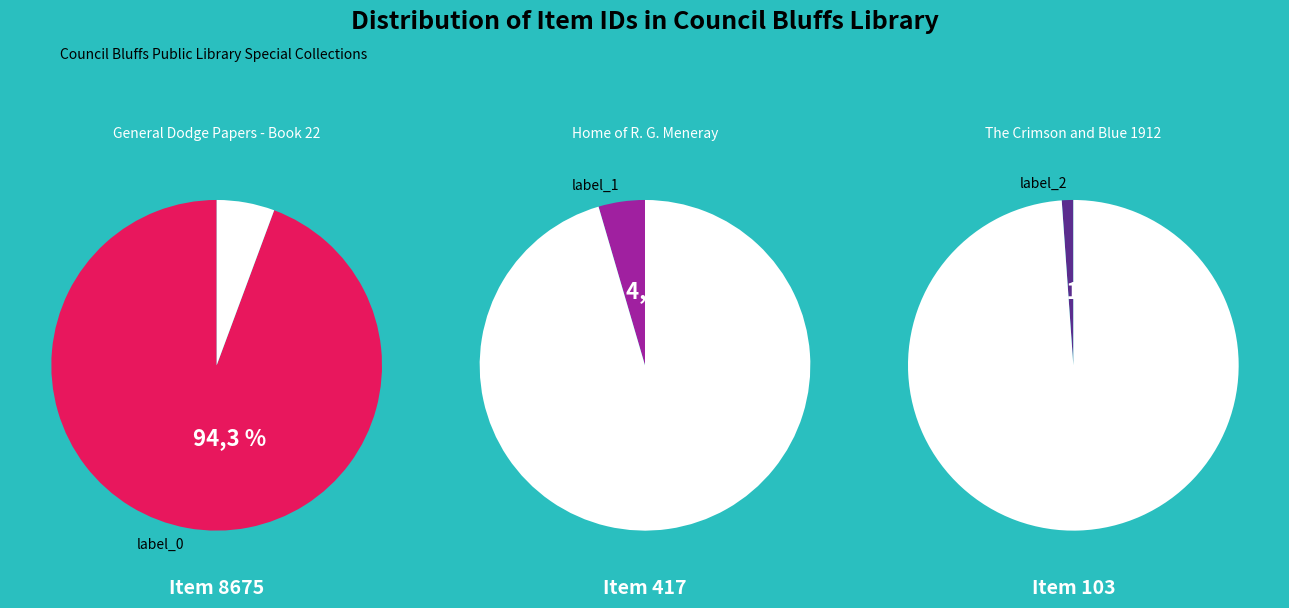

What is the largest slice in the pie chart?

General Dodge Papers - Book 22